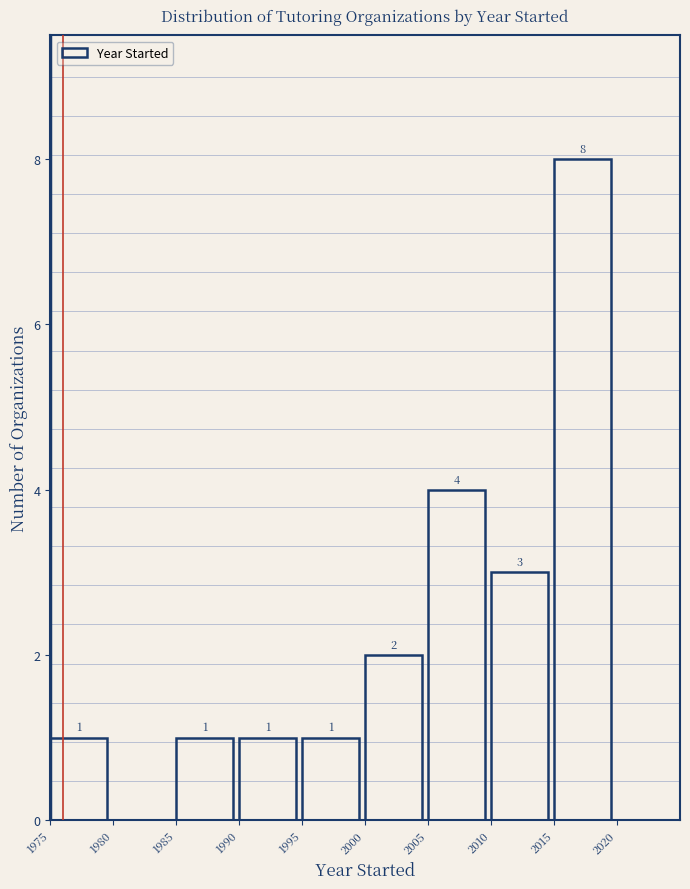

Over which range of the x-axis is the bar tallest?

2015 to 2020